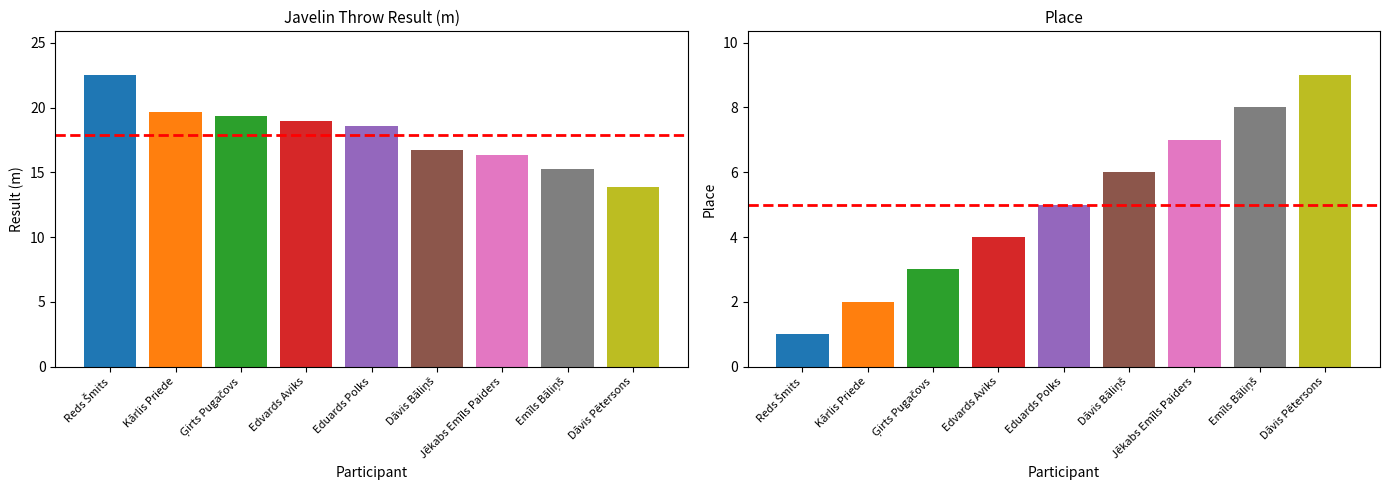

What is the difference between the highest and lowest values at Reds Šmits?

21.5